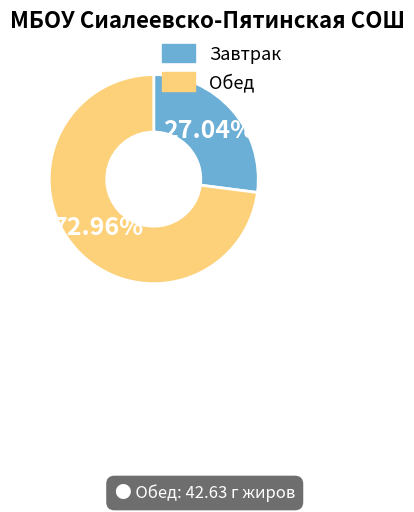

Is there any slice that represents more than half of the pie?

Yes